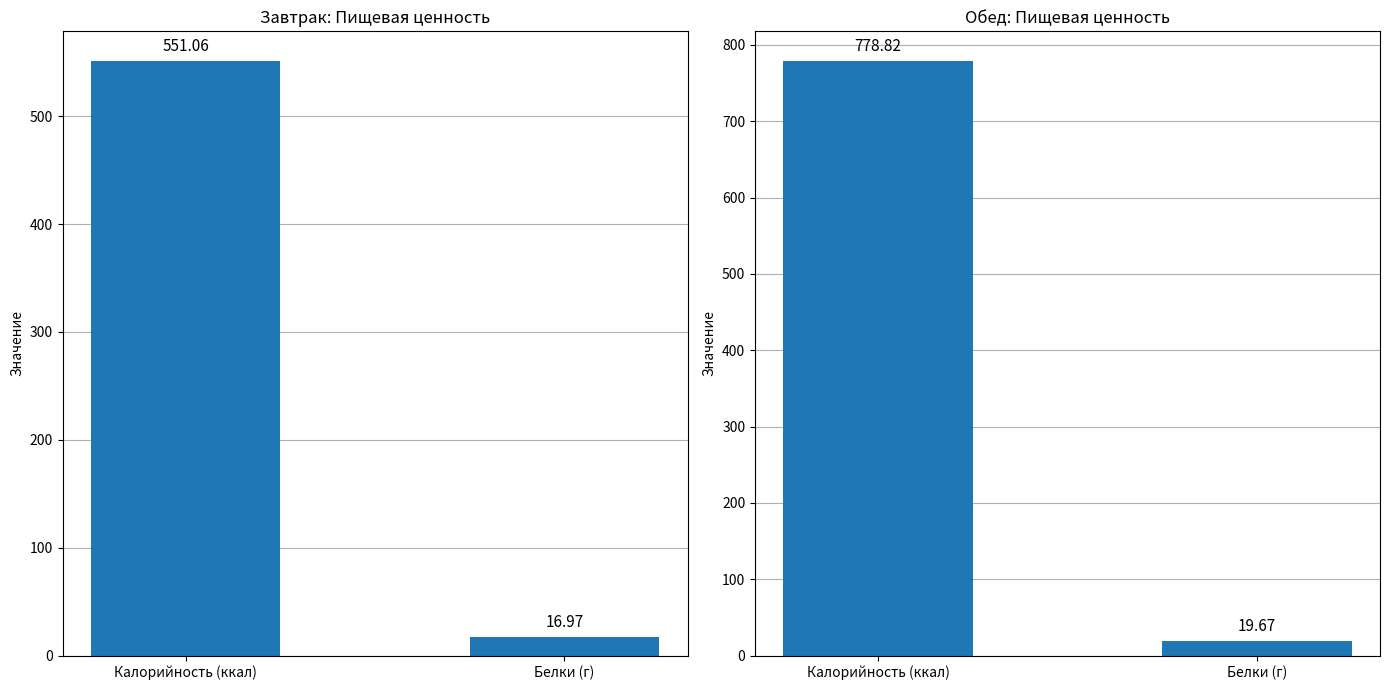

What is the smallest value displayed?

17.0